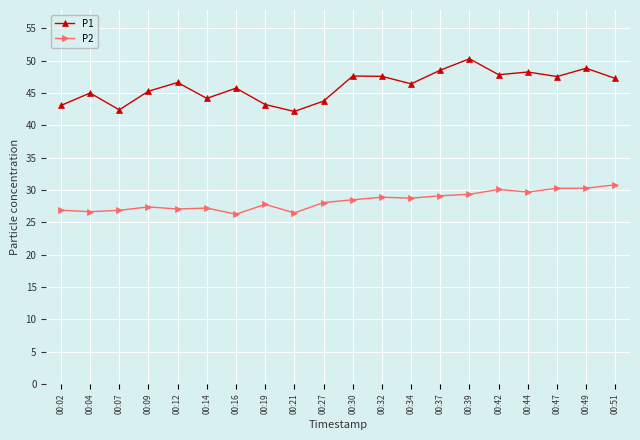

Rank the series at 00:16 from lowest to highest value.

P2, P1